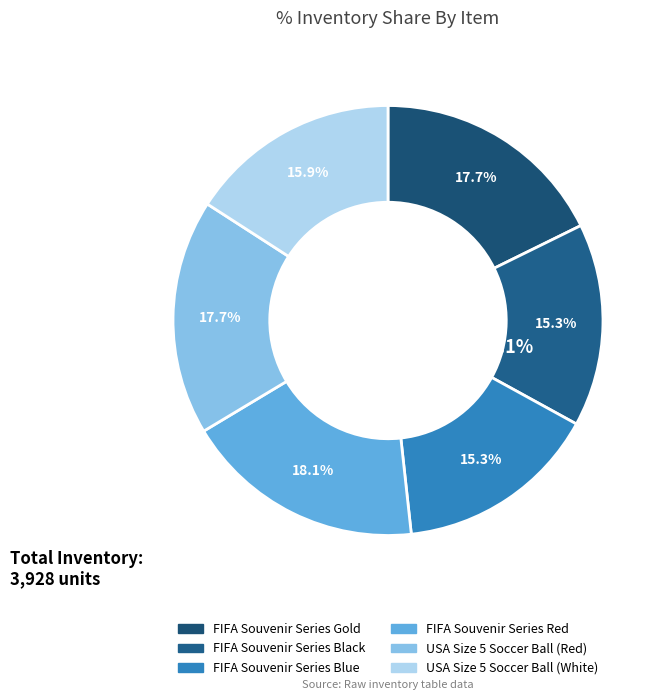

Does any single category account for the majority?

No